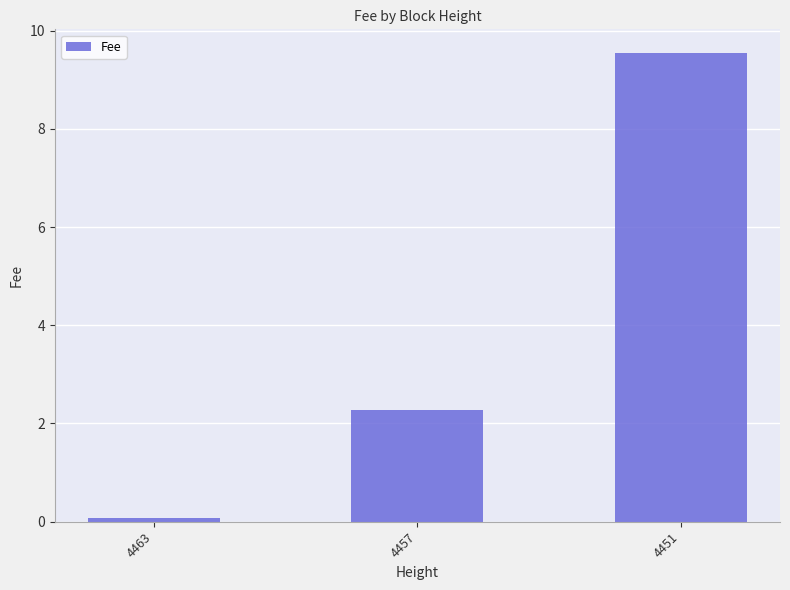

True or false: the data shows 0.1 at 4463.

True